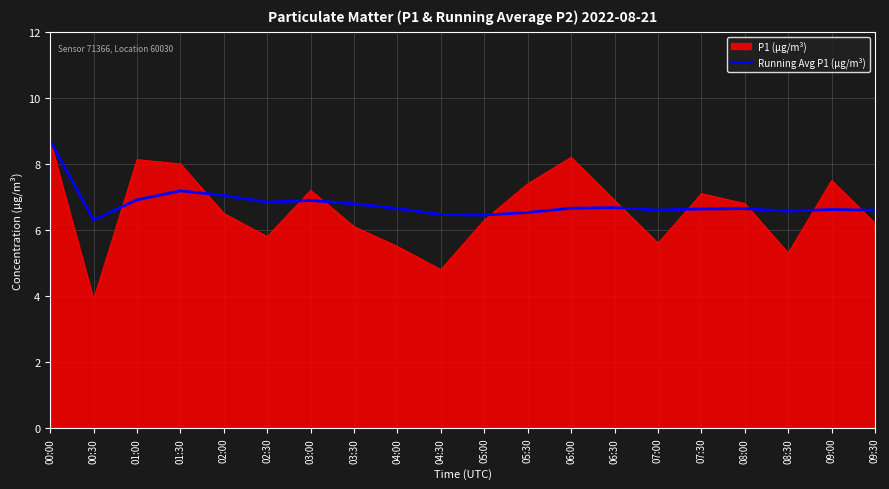

What position from the left is 02:30?

6